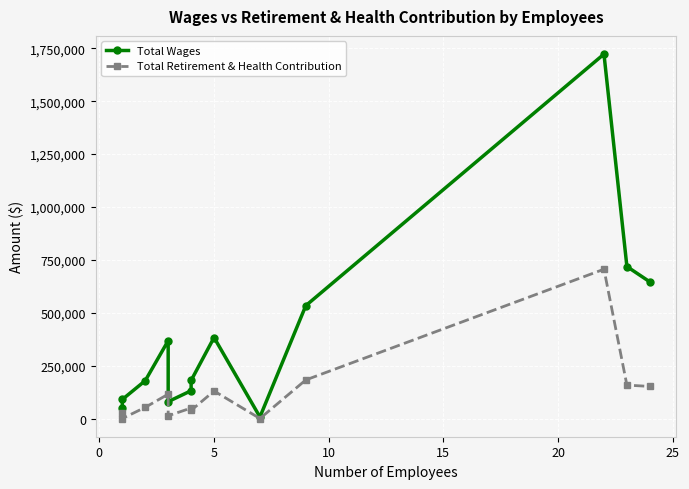

Which series has the largest range (max minus min)?

Total Wages